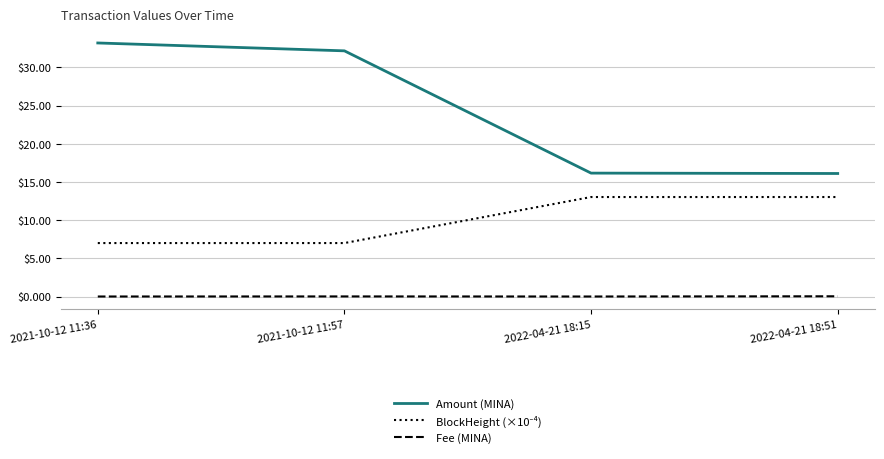

Which category has the highest value in the Amount (MINA) series?

2021-10-12 11:36